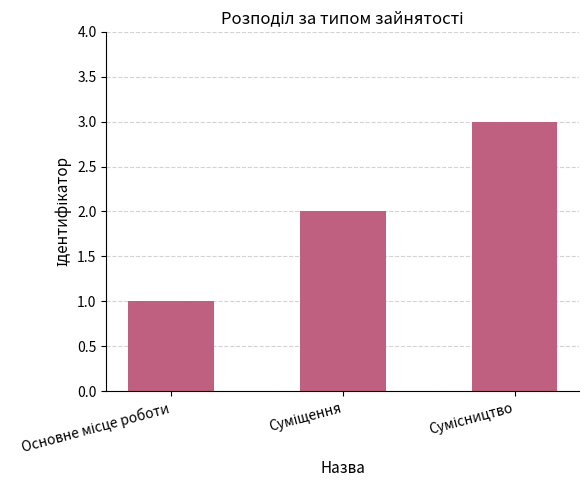

How many distinct data groups are displayed?

1